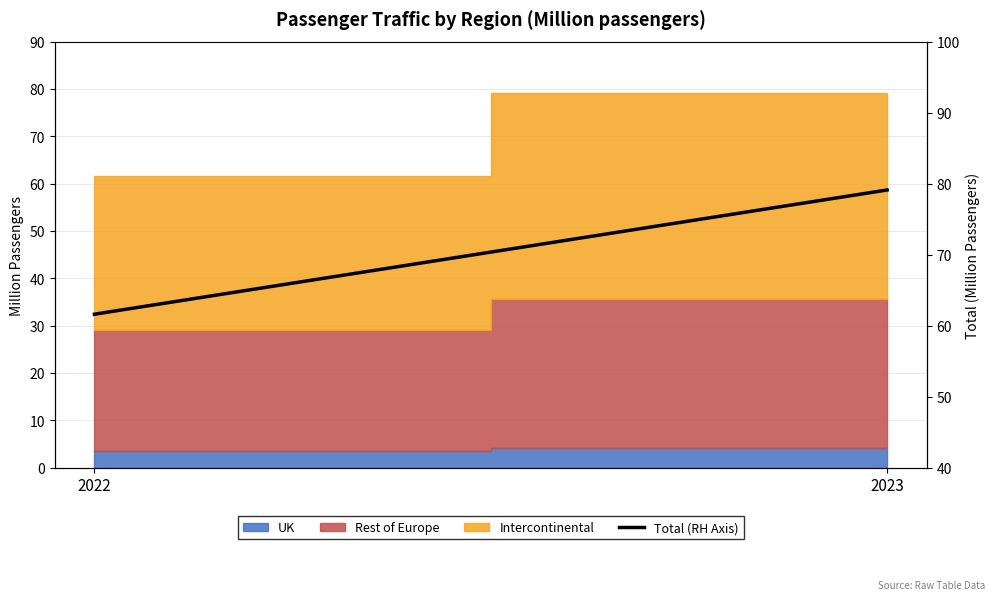

What is the change in value from 2022 to 2023?

+17.5